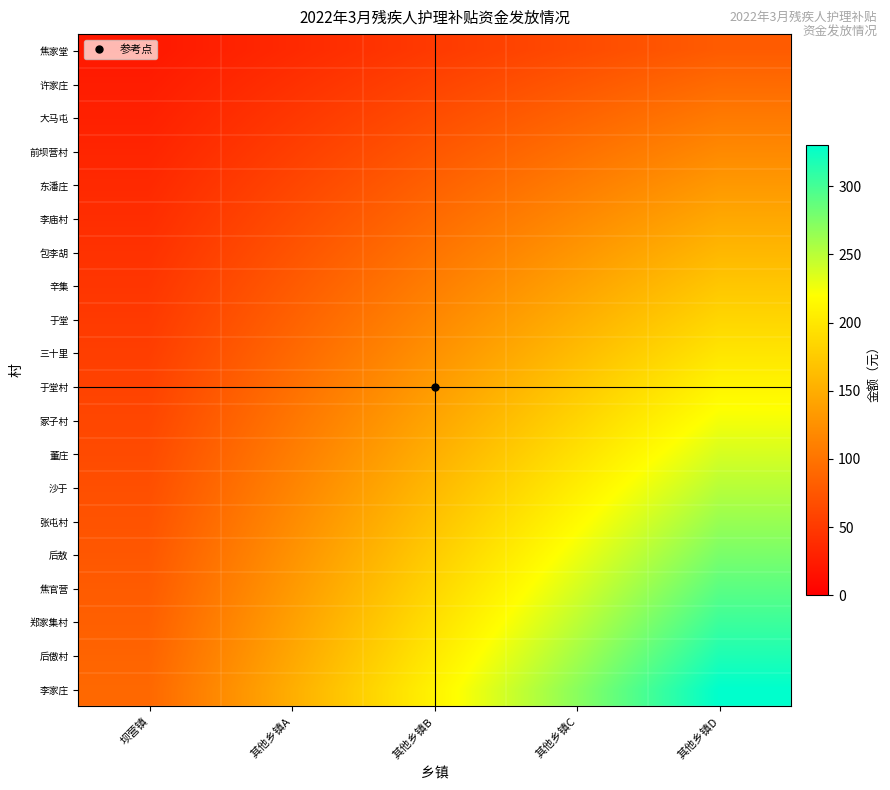

Reading left to right, extract all data points from this chart.

焦家堂: 坝营镇=21.6	其他乡镇A=36.0	其他乡镇B=50.4	其他乡镇C=64.8	其他乡镇D=79.2
许家庄: 坝营镇=25.2	其他乡镇A=42.0	其他乡镇B=58.8	其他乡镇C=75.6	其他乡镇D=92.4
大马屯: 坝营镇=28.8	其他乡镇A=48.0	其他乡镇B=67.2	其他乡镇C=86.4	其他乡镇D=105.6
前坝营村: 坝营镇=32.4	其他乡镇A=54.0	其他乡镇B=75.6	其他乡镇C=97.2	其他乡镇D=118.8
东潘庄: 坝营镇=36.0	其他乡镇A=60.0	其他乡镇B=84.0	其他乡镇C=108.0	其他乡镇D=132.0
李庙村: 坝营镇=39.6	其他乡镇A=66.0	其他乡镇B=92.4	其他乡镇C=118.8	其他乡镇D=145.2
包李胡: 坝营镇=43.2	其他乡镇A=72.0	其他乡镇B=100.8	其他乡镇C=129.6	其他乡镇D=158.4
辛集: 坝营镇=46.8	其他乡镇A=78.0	其他乡镇B=109.2	其他乡镇C=140.4	其他乡镇D=171.6
于堂: 坝营镇=50.4	其他乡镇A=84.0	其他乡镇B=117.6	其他乡镇C=151.2	其他乡镇D=184.8
三十里: 坝营镇=54.0	其他乡镇A=90.0	其他乡镇B=126.0	其他乡镇C=162.0	其他乡镇D=198.0
于堂村: 坝营镇=57.6	其他乡镇A=96.0	其他乡镇B=134.4	其他乡镇C=172.8	其他乡镇D=211.2
冢子村: 坝营镇=61.2	其他乡镇A=102.0	其他乡镇B=142.8	其他乡镇C=183.6	其他乡镇D=224.4
董庄: 坝营镇=64.8	其他乡镇A=108.0	其他乡镇B=151.2	其他乡镇C=194.4	其他乡镇D=237.6
沙于: 坝营镇=68.4	其他乡镇A=114.0	其他乡镇B=159.6	其他乡镇C=205.2	其他乡镇D=250.8
张屯村: 坝营镇=72.0	其他乡镇A=120.0	其他乡镇B=168.0	其他乡镇C=216.0	其他乡镇D=264.0
后敖: 坝营镇=75.6	其他乡镇A=126.0	其他乡镇B=176.4	其他乡镇C=226.8	其他乡镇D=277.2
焦官营: 坝营镇=79.2	其他乡镇A=132.0	其他乡镇B=184.8	其他乡镇C=237.6	其他乡镇D=290.4
郑家集村: 坝营镇=82.8	其他乡镇A=138.0	其他乡镇B=193.2	其他乡镇C=248.4	其他乡镇D=303.6
后傲村: 坝营镇=86.4	其他乡镇A=144.0	其他乡镇B=201.6	其他乡镇C=259.2	其他乡镇D=316.8
李家庄: 坝营镇=90.0	其他乡镇A=150.0	其他乡镇B=210.0	其他乡镇C=270.0	其他乡镇D=330.0